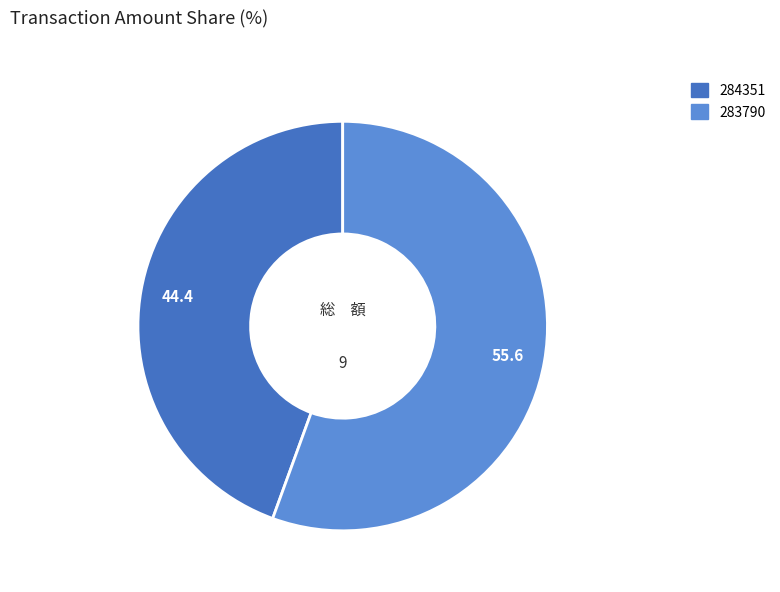

How many slices are in this pie chart?

2